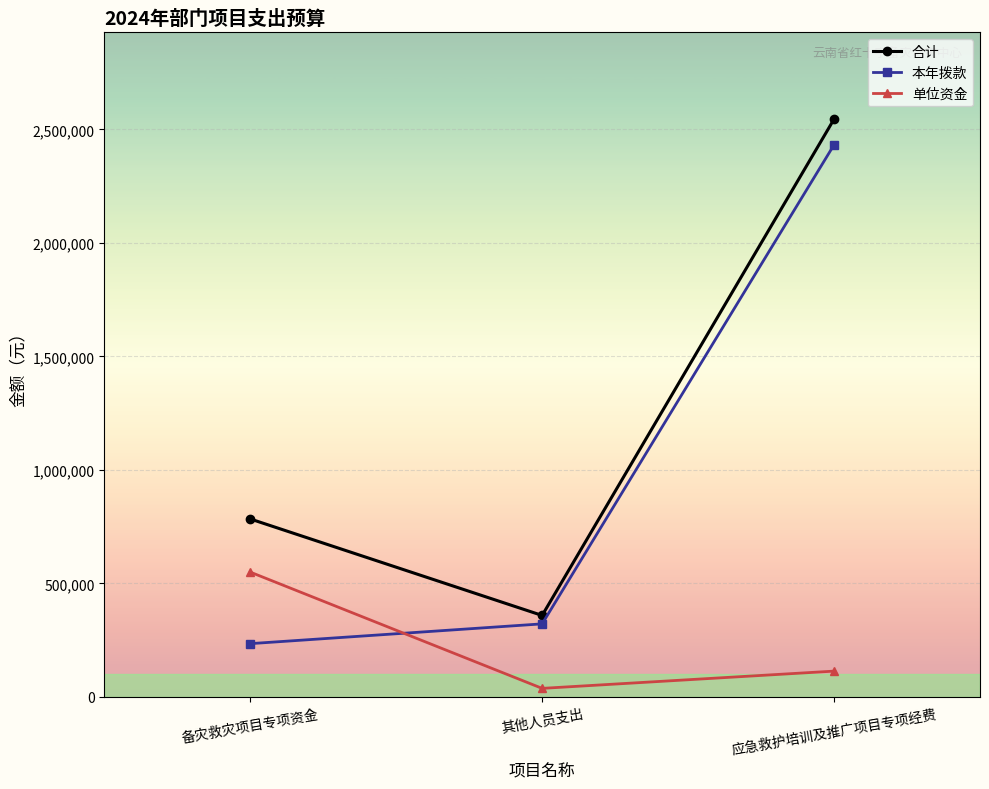

What is the label of the 1st point from the right?

应急救护培训及推广项目专项经费